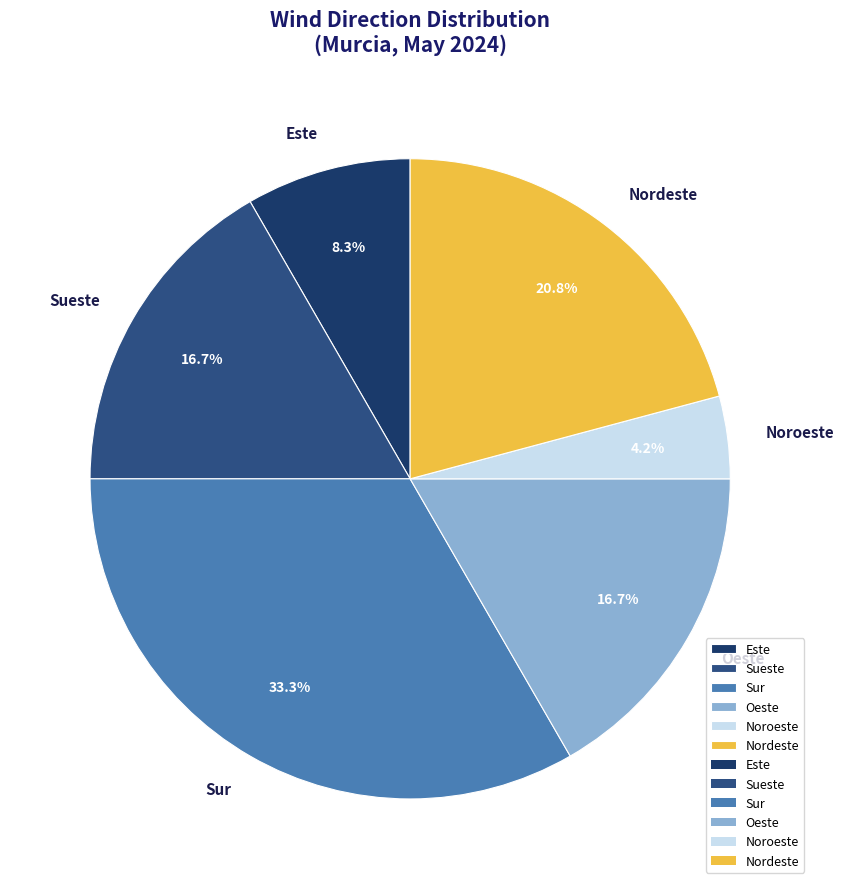

What is the ratio of the value at Sur to the value at Oeste?

2.0